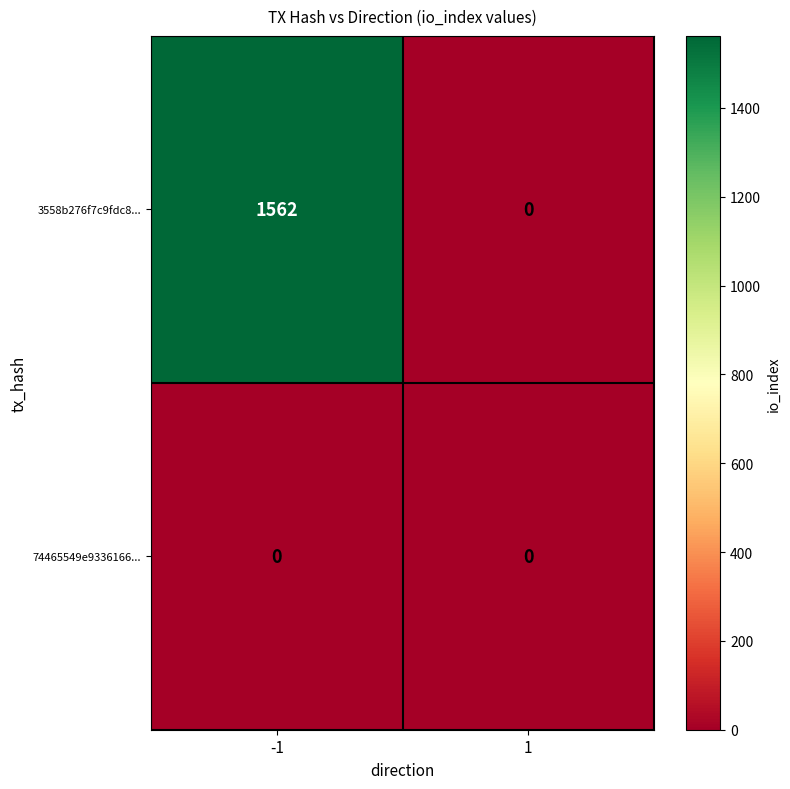

Between -1 and 1, which series saw the biggest shift?

3558b276f7c9fdc8...